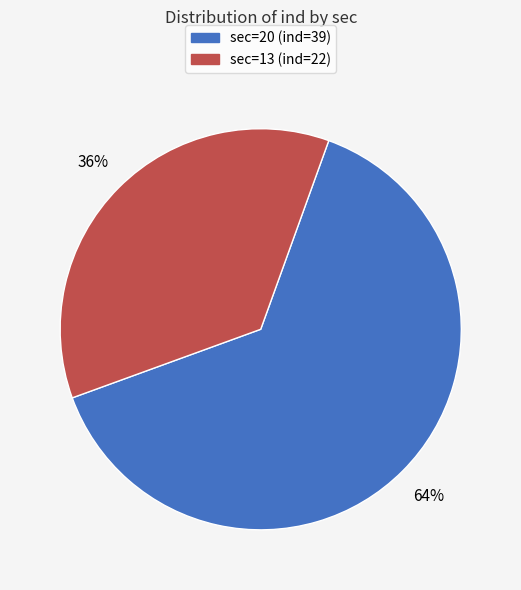

Does any single category account for the majority?

Yes